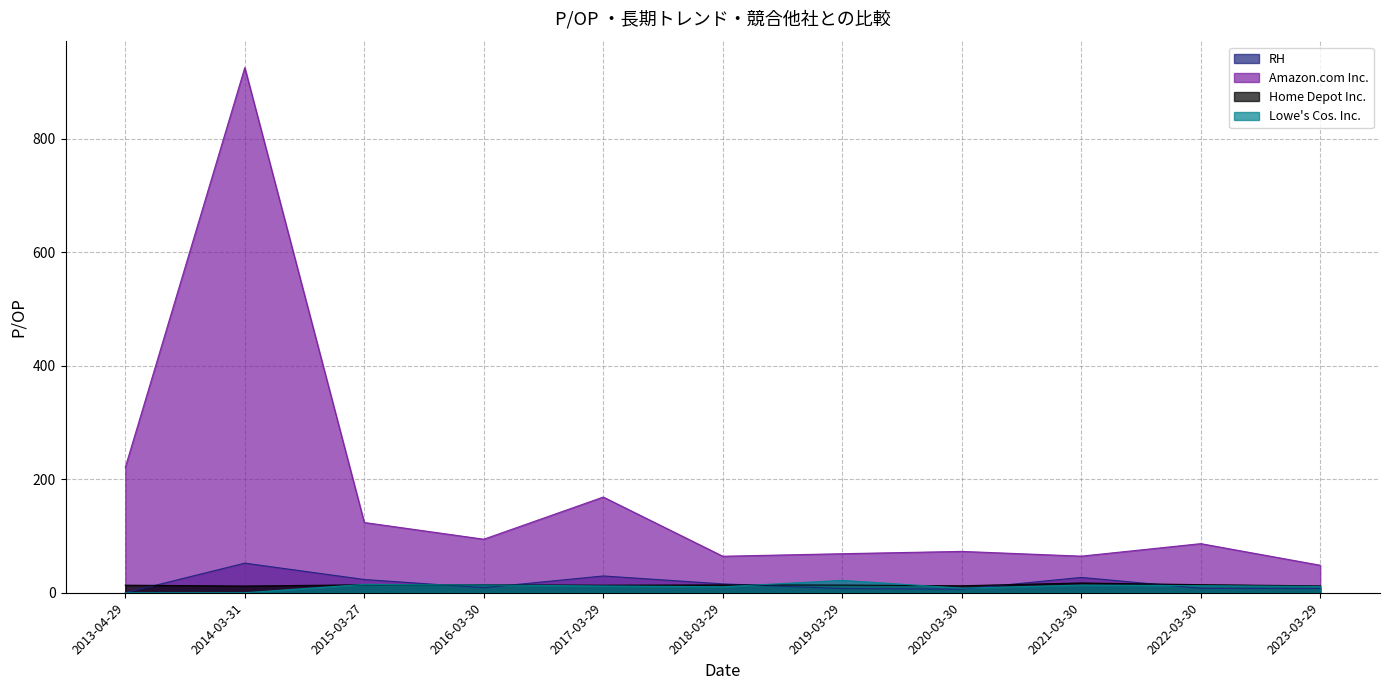

How many lines are shown in the chart?

4